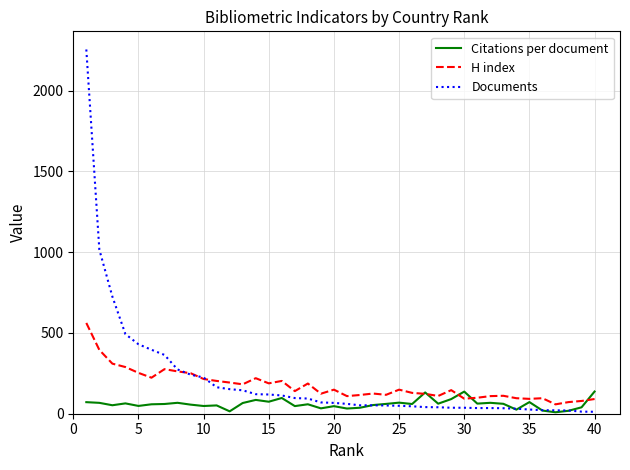

What is the difference between the maximum and minimum values in the H index series?

504.0